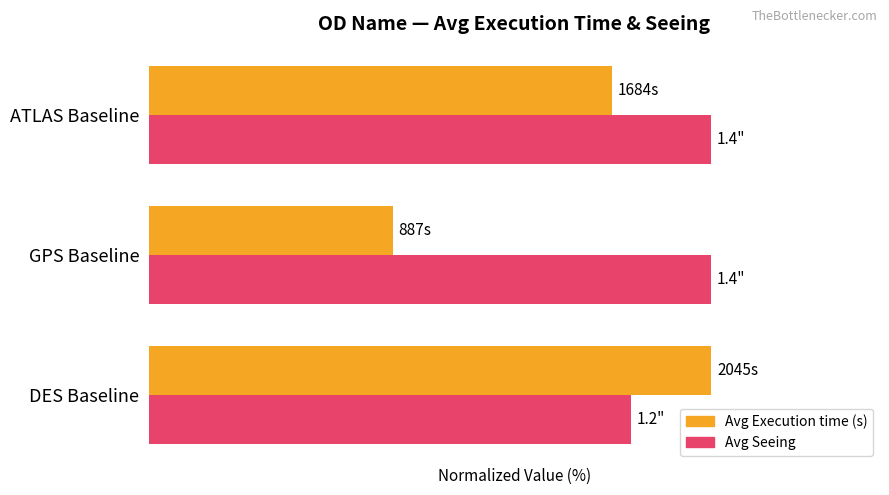

What are all the series names shown in the legend?

Avg Execution time (s), Avg Seeing